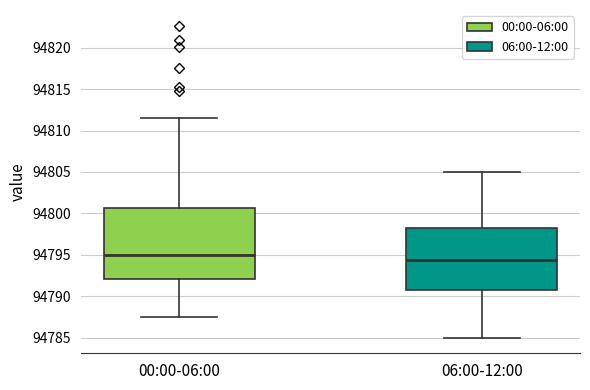

Which box has the highest median line?

00:00-06:00